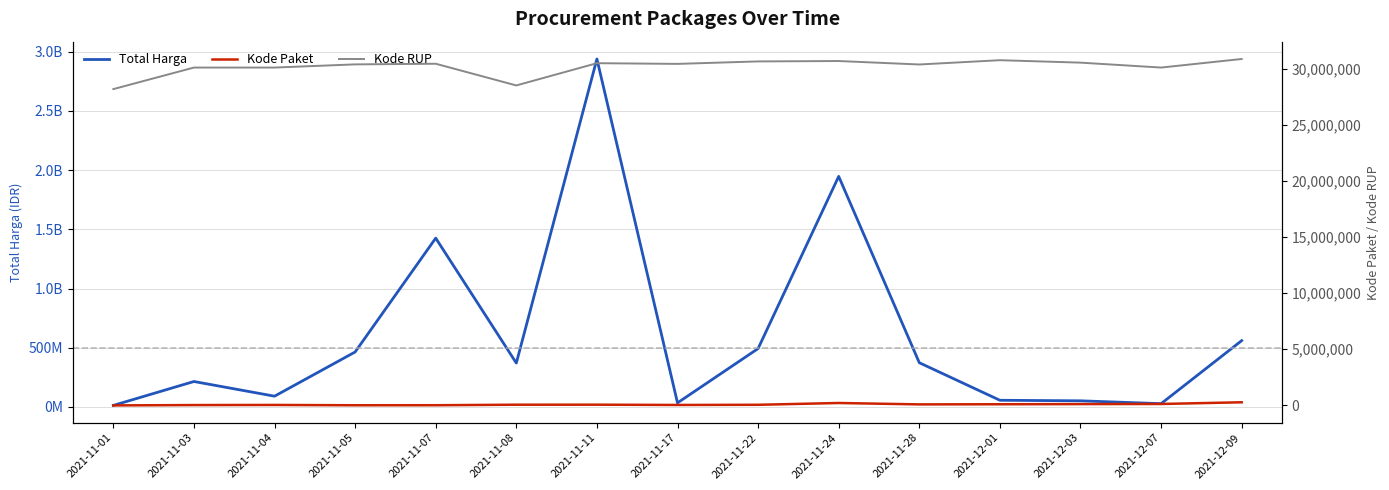

Is it true that Total Harga equals 598701520 at 2021-11-28?

False